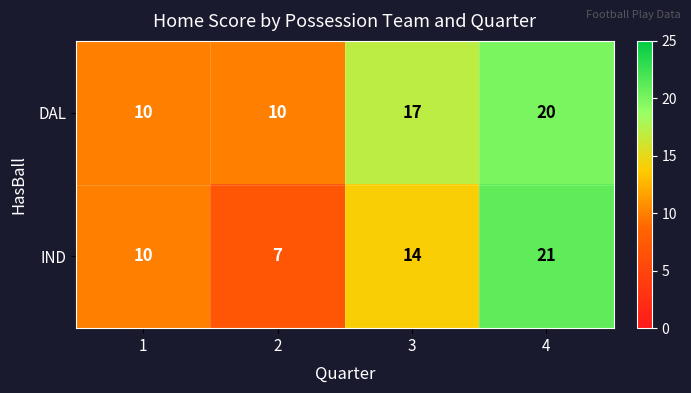

Where is IND nearest to the value 14?

3